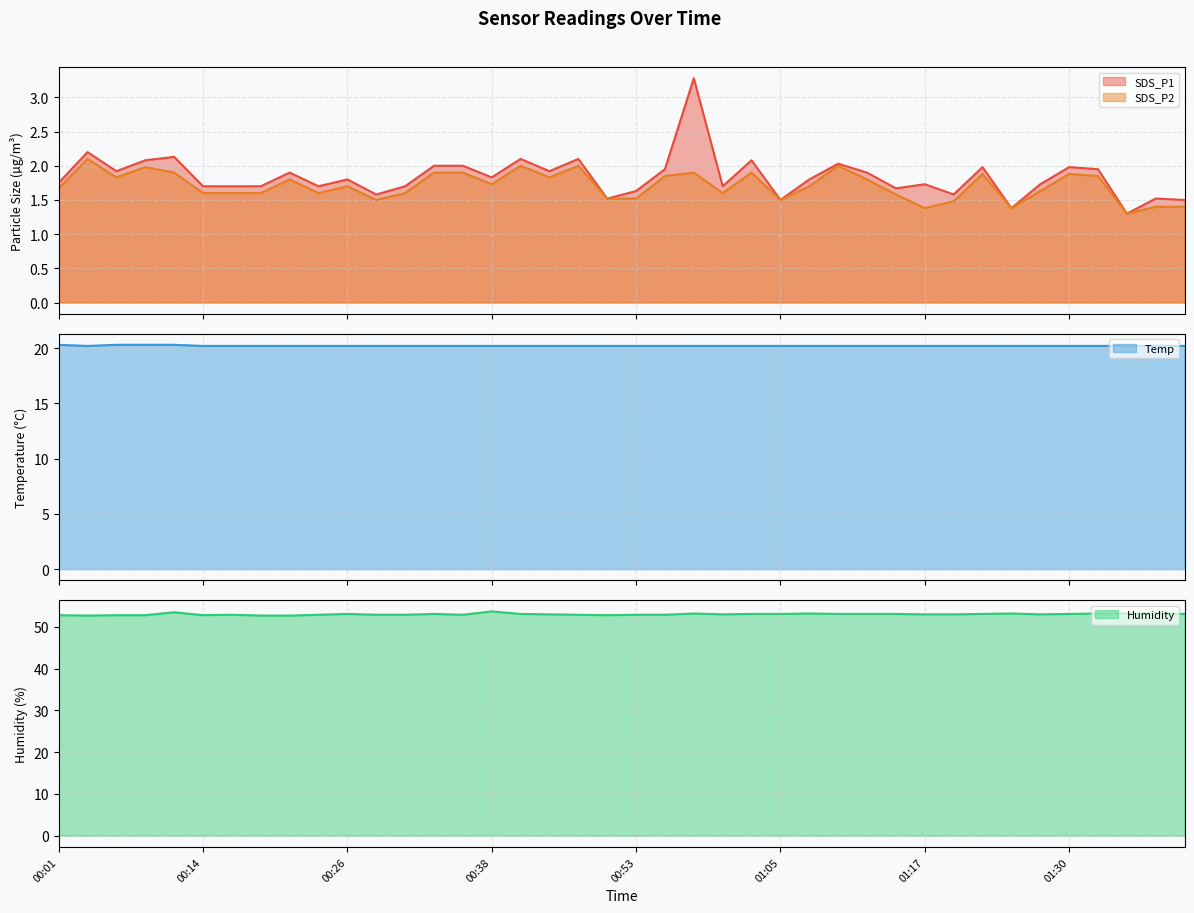

Count the number of data series in this chart.

4